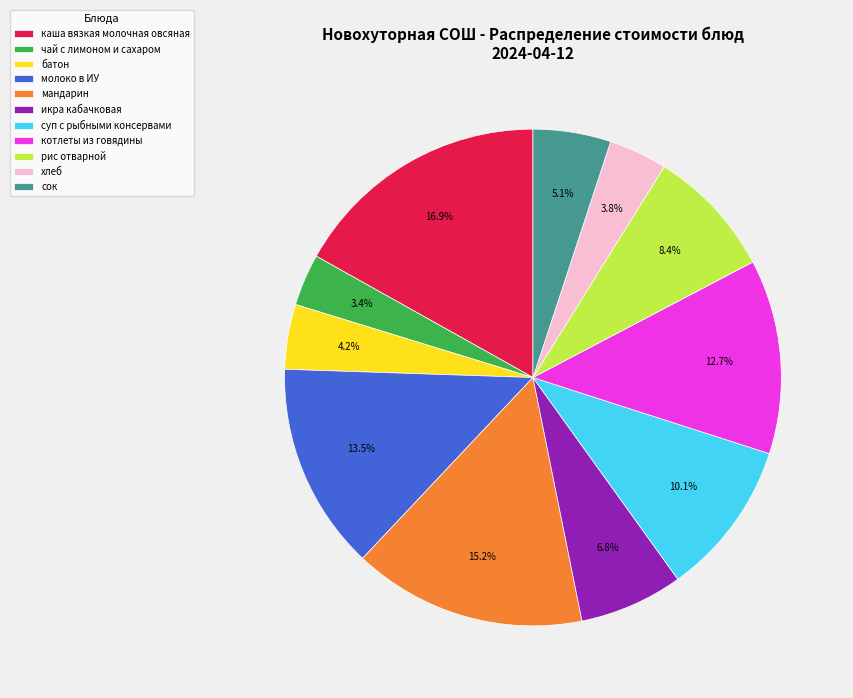

Is the sum of каша вязкая молочная овсяная and рис отварной greater than half?

No